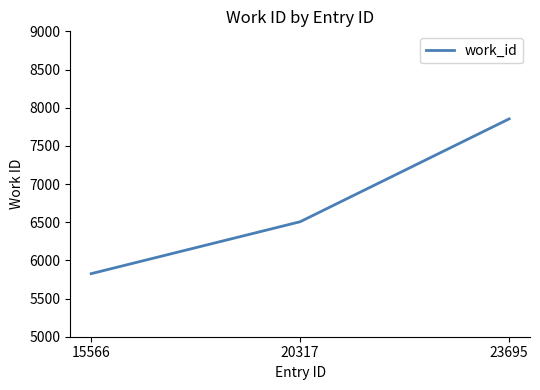

What is the difference between the maximum and minimum values?

2027